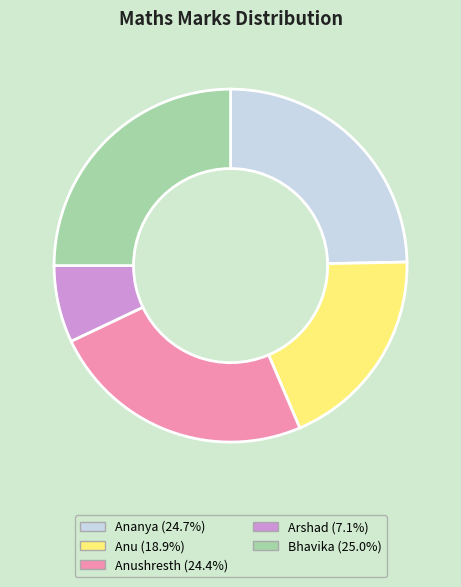

Is there a majority slice in this chart?

No